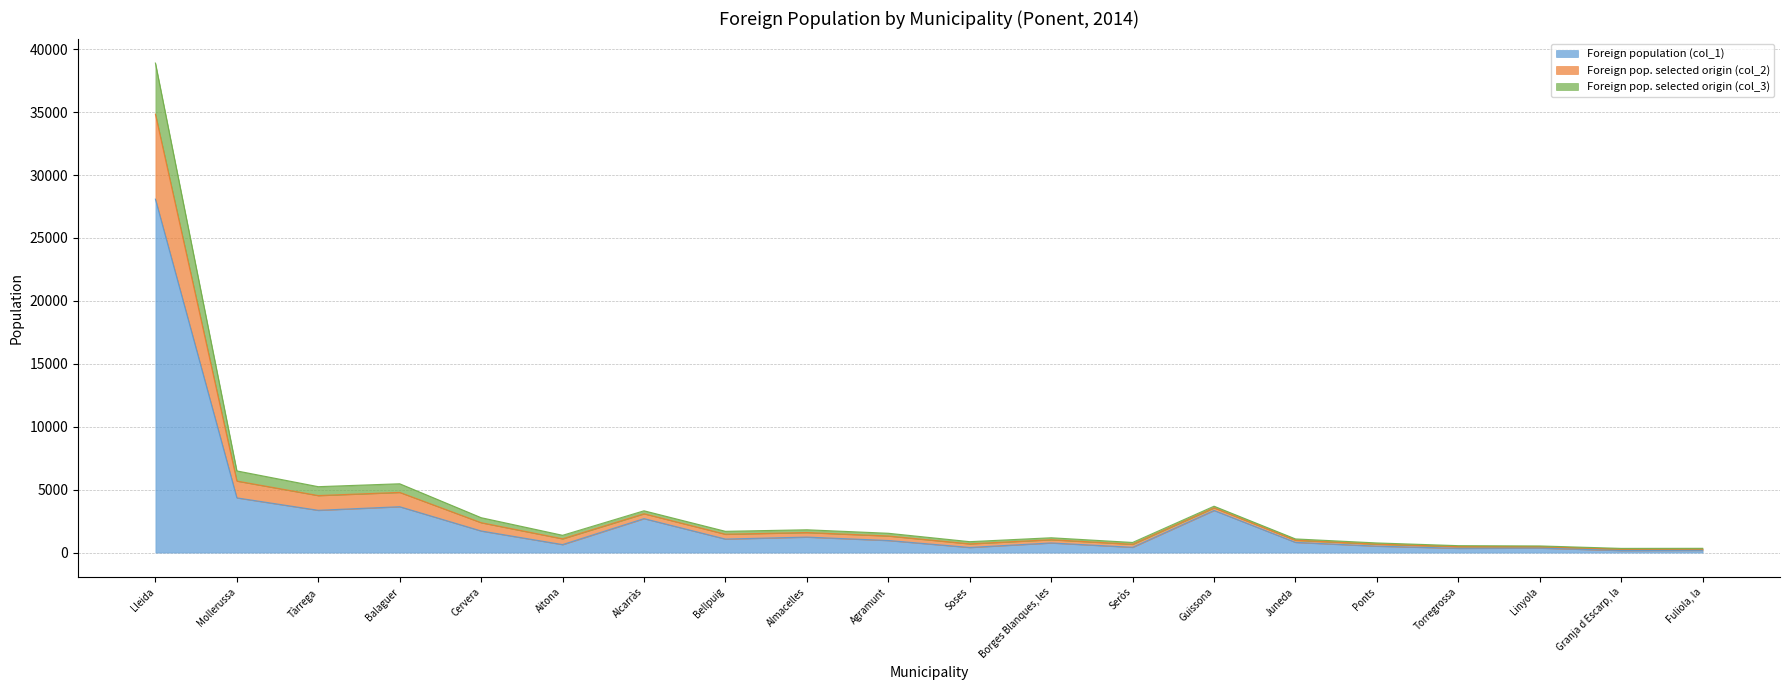

Rank the categories by Foreign pop. selected origin (col_3) value from lowest to highest.

Granja d Escarp, la, Fuliola, la, Linyola, Torregrossa, Seròs, Ponts, Soses, Juneda, Borges Blanques, les, Aitona, Agramunt, Bellpuig, Almacelles, Cervera, Alcarràs, Guissona, Tàrrega, Balaguer, Mollerussa, Lleida